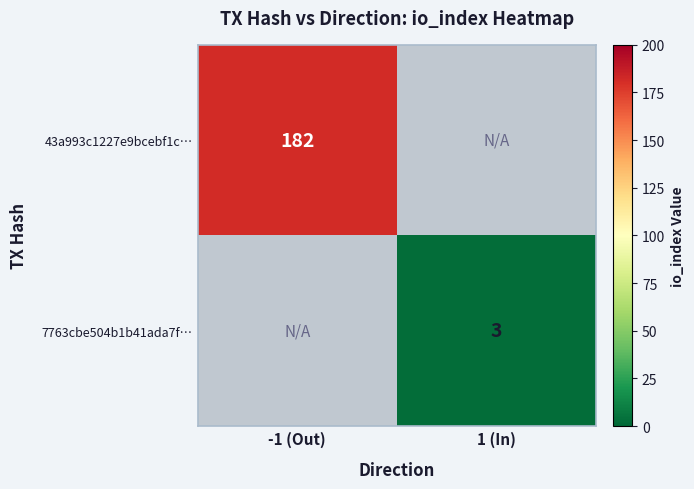

The 43a993c1227e9bcebf1c… series shows 285 at -1 (Out). True or false?

False